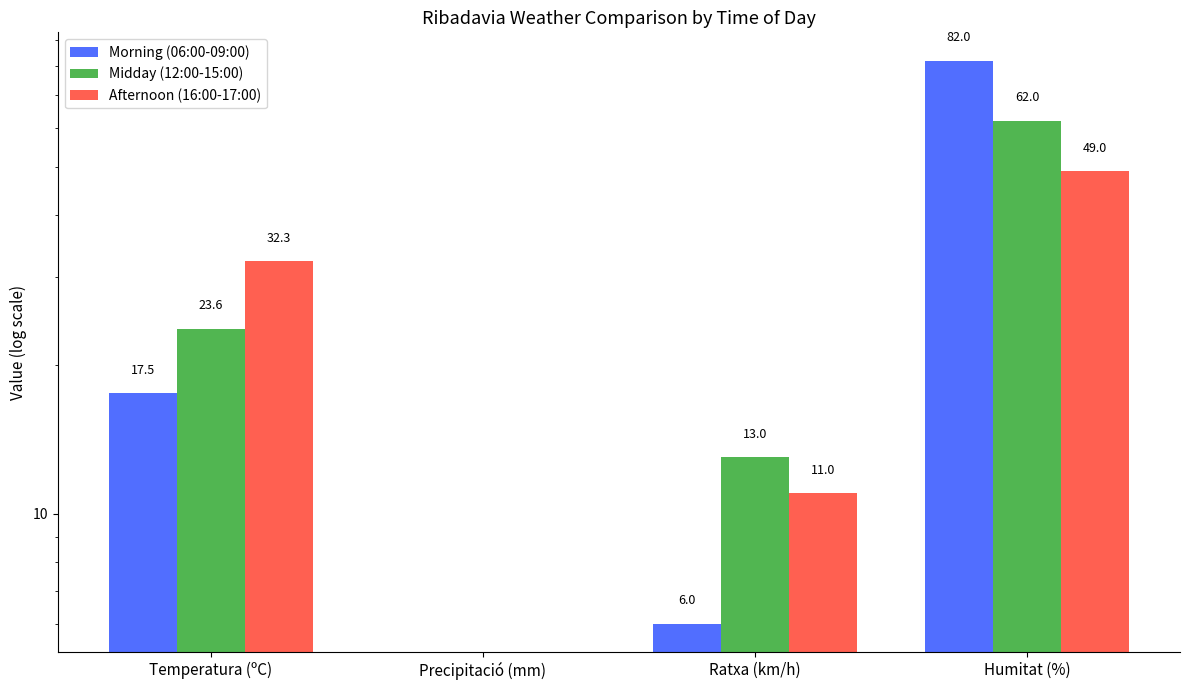

What position from the left is Humitat (%)?

4